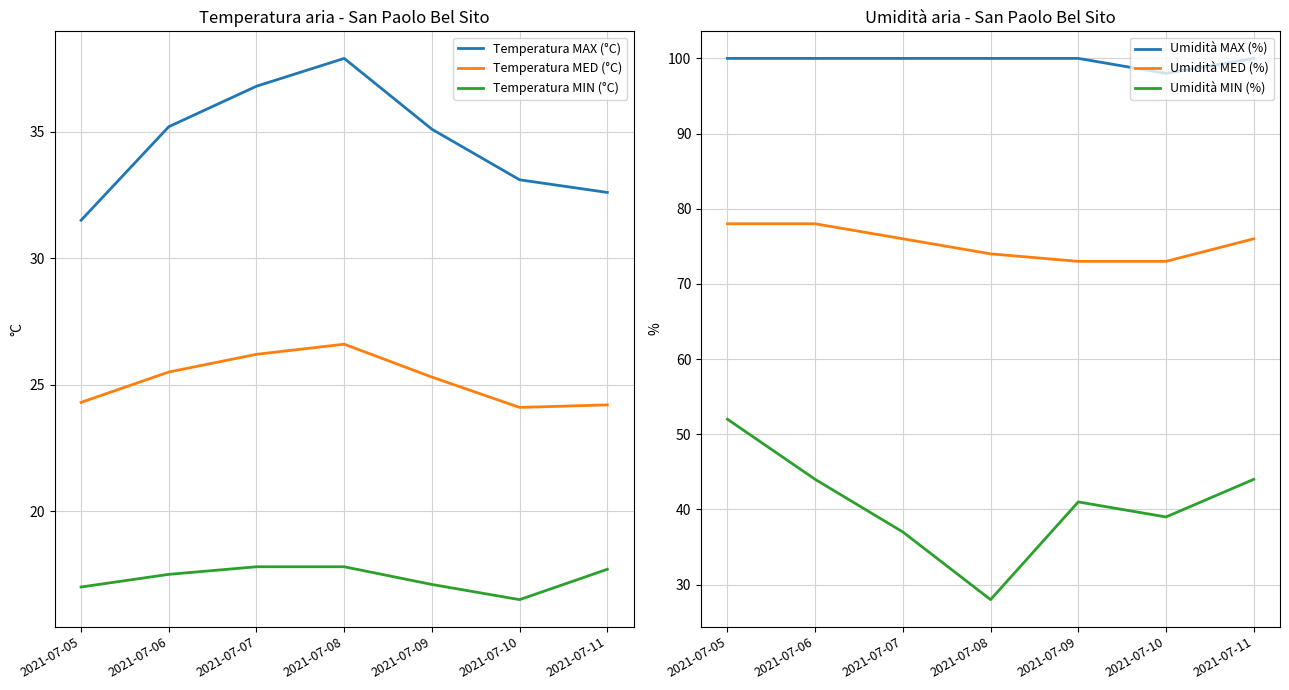

Rank the categories by Temperatura MAX (°C) value from lowest to highest.

2021-07-05, 2021-07-11, 2021-07-10, 2021-07-09, 2021-07-06, 2021-07-07, 2021-07-08